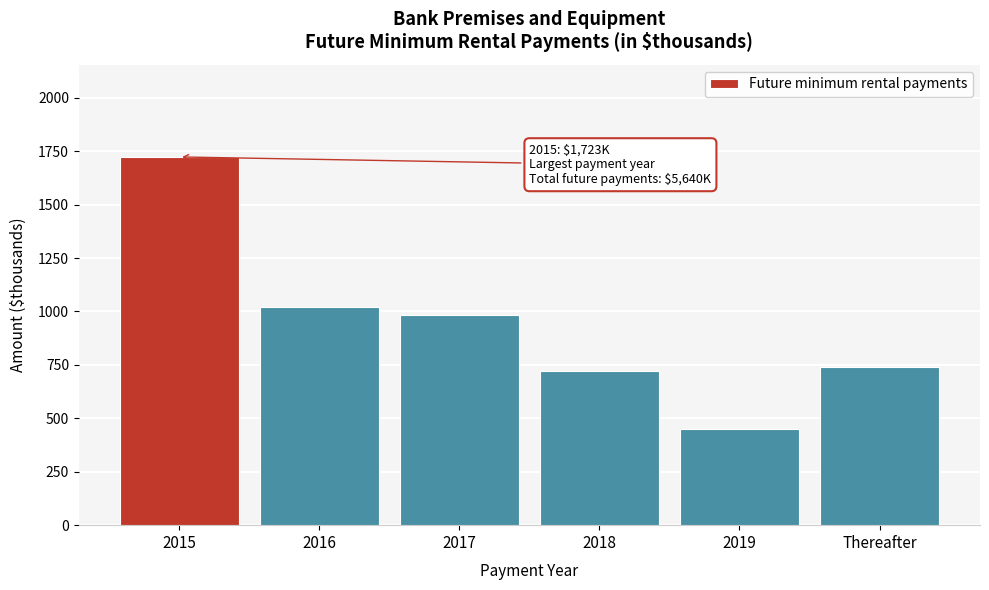

Reading left to right, transcribe all the data shown in this chart.

2015=1723	2016=1021	2017=982	2018=720	2019=452	Thereafter=742